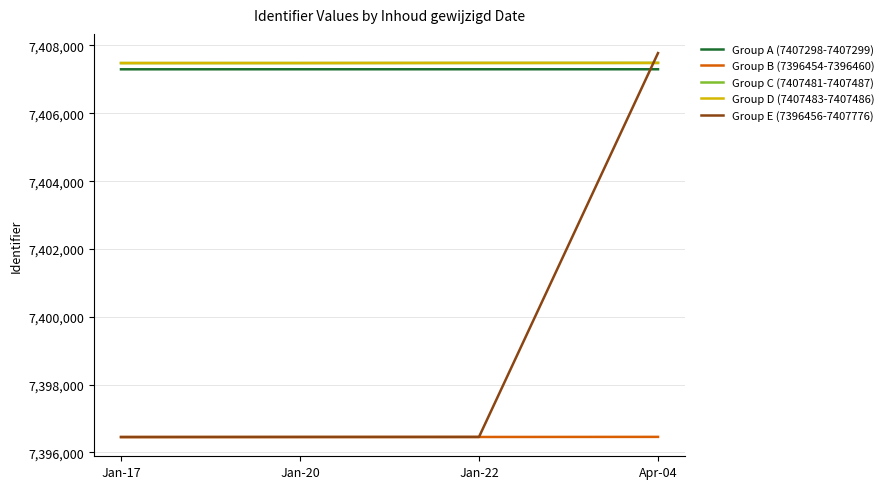

Which category has the highest value across all series?

Apr-04